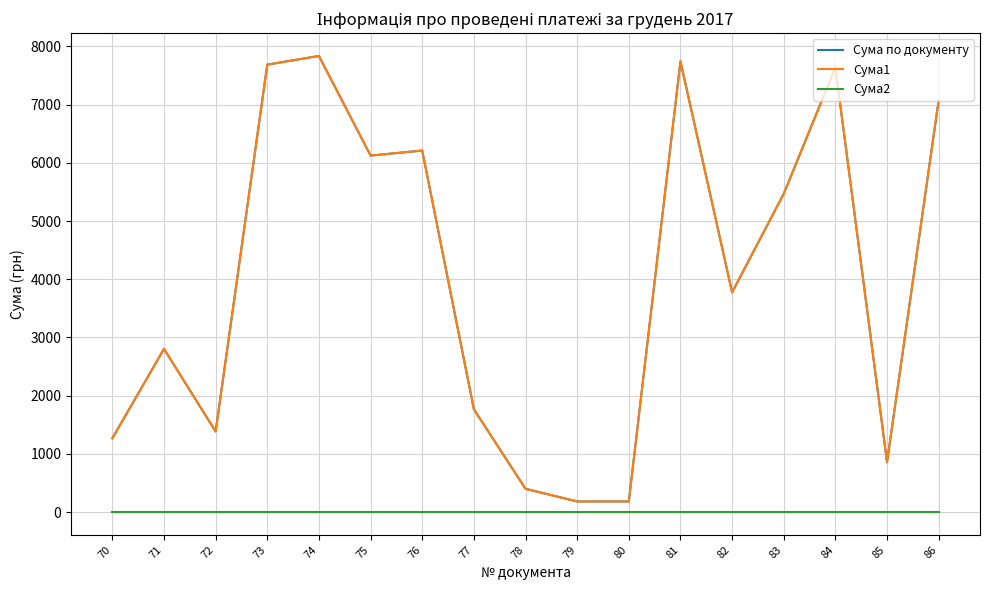

How many lines are shown in the chart?

3